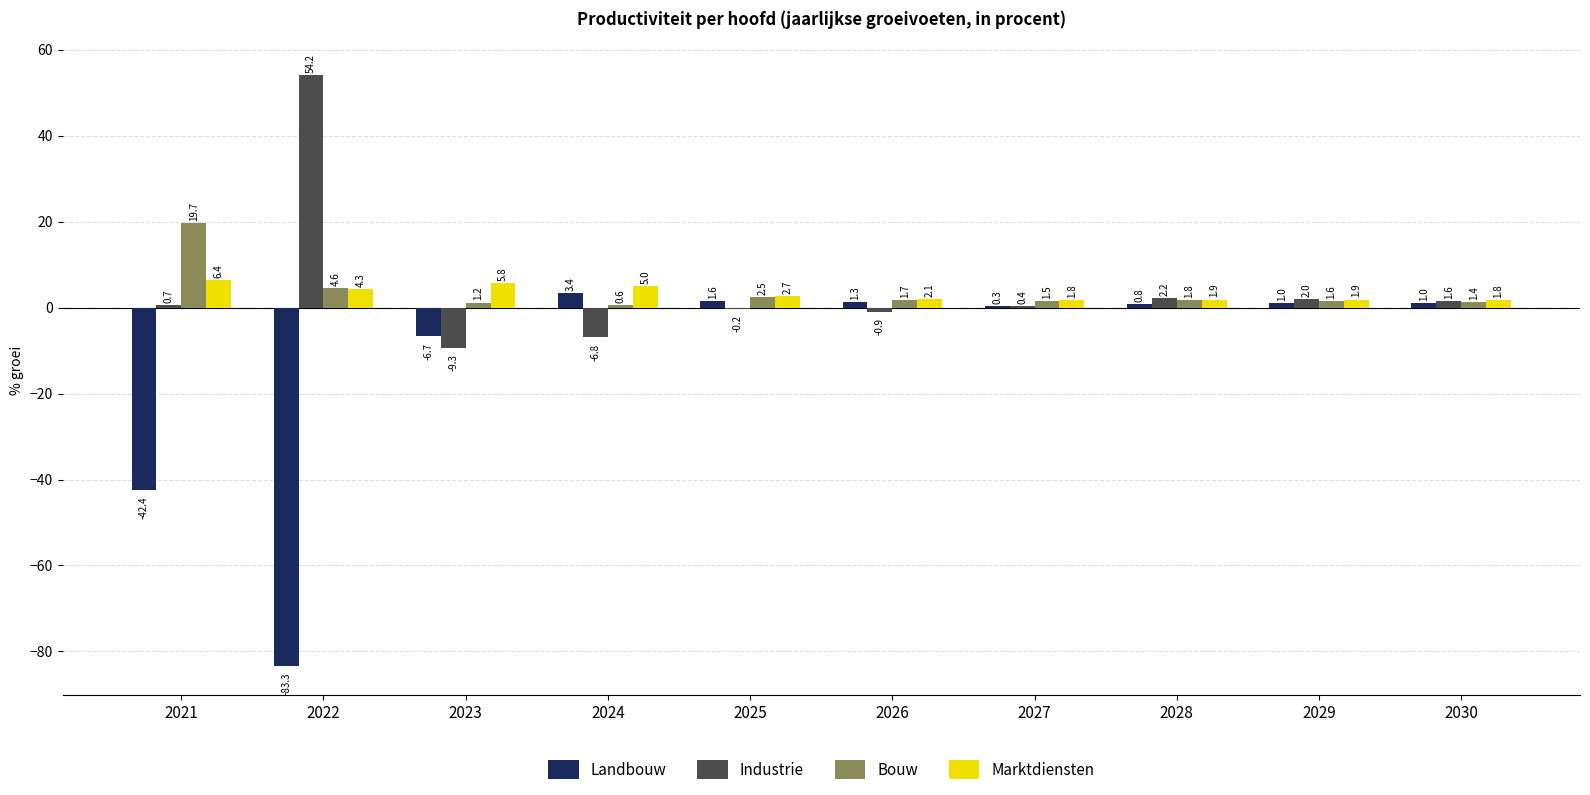

What is the sum of the Bouw values at 2021 and 2024?

20.3